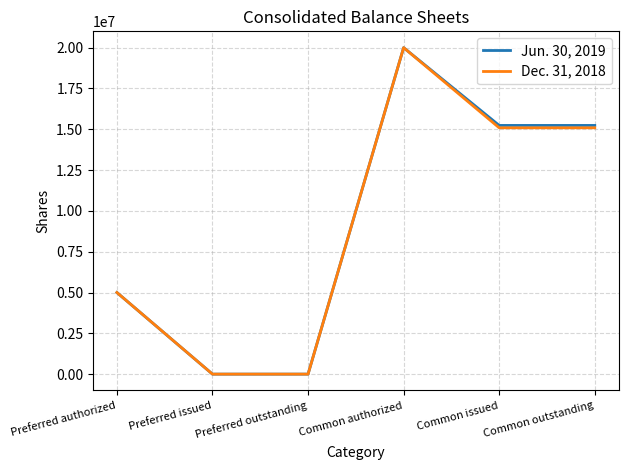

Which category has the highest value in the Dec. 31, 2018 series?

Common authorized